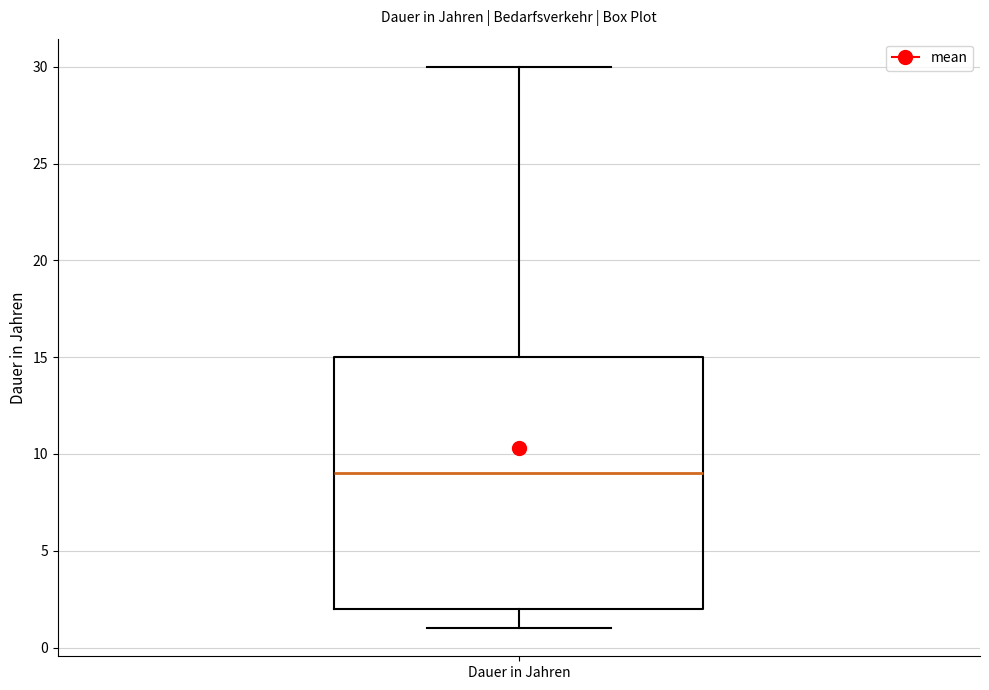

Read this box plot against the y-axis: the position of the median line, the range covered by the box, and the ends of both whiskers. The values are not printed on the chart, so give them approximately, as read against the axis.

median 9, box 2 to 15, whiskers 1 to 30